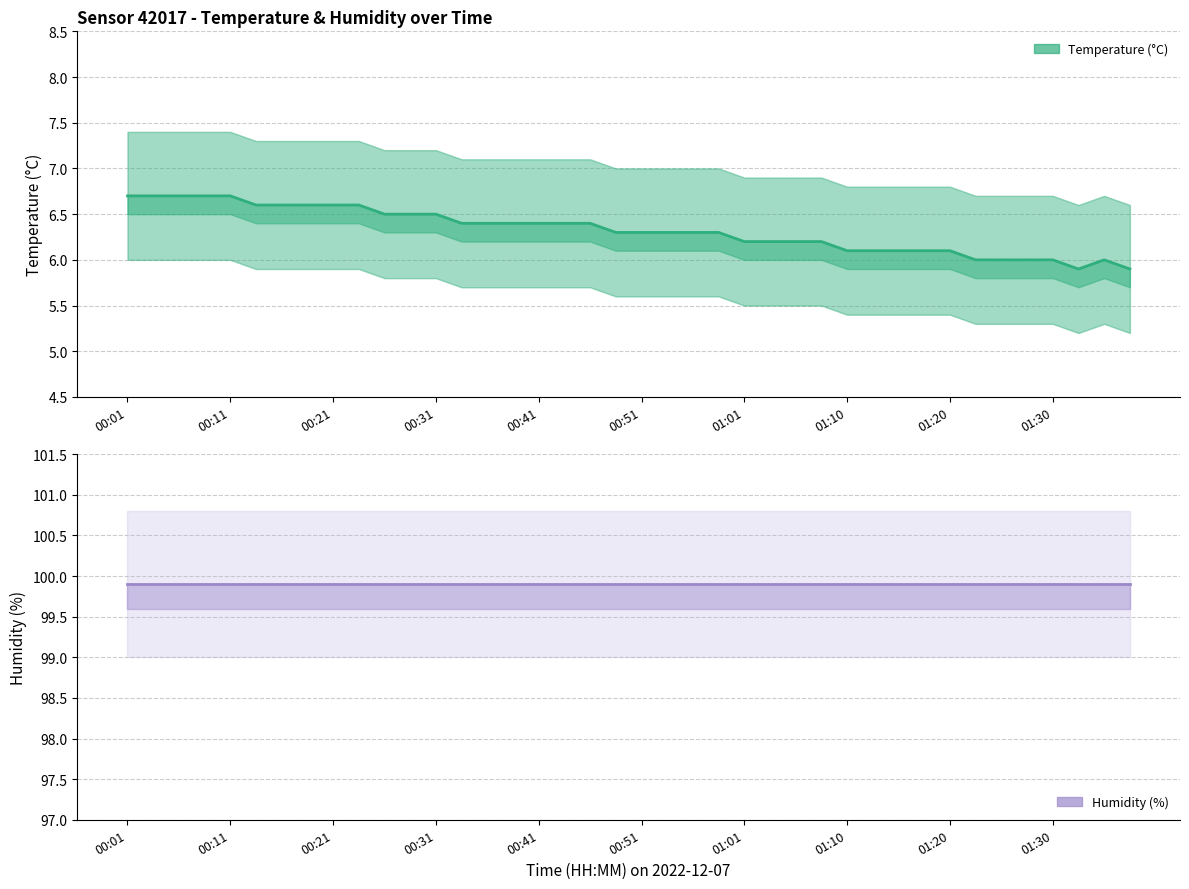

How many interior local valleys does the Temperature (°C) series have?

1